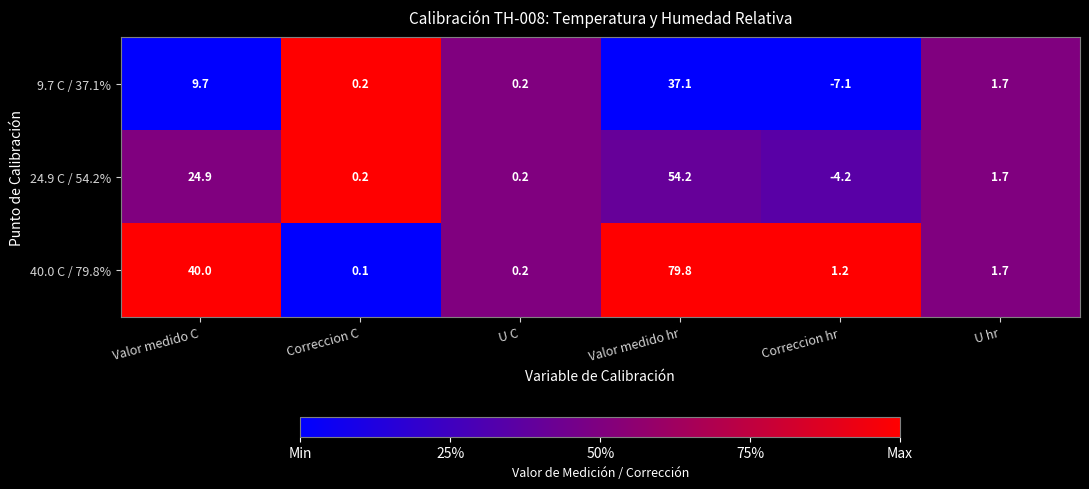

Which series has the largest total across all categories?

40.0 C / 79.8%